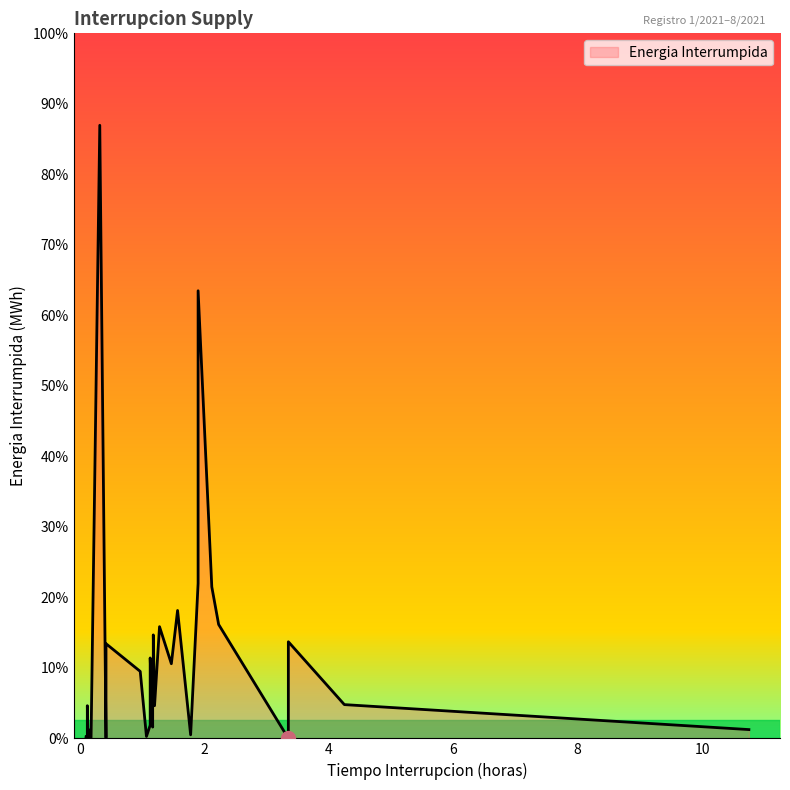

What is the average value?

3.1